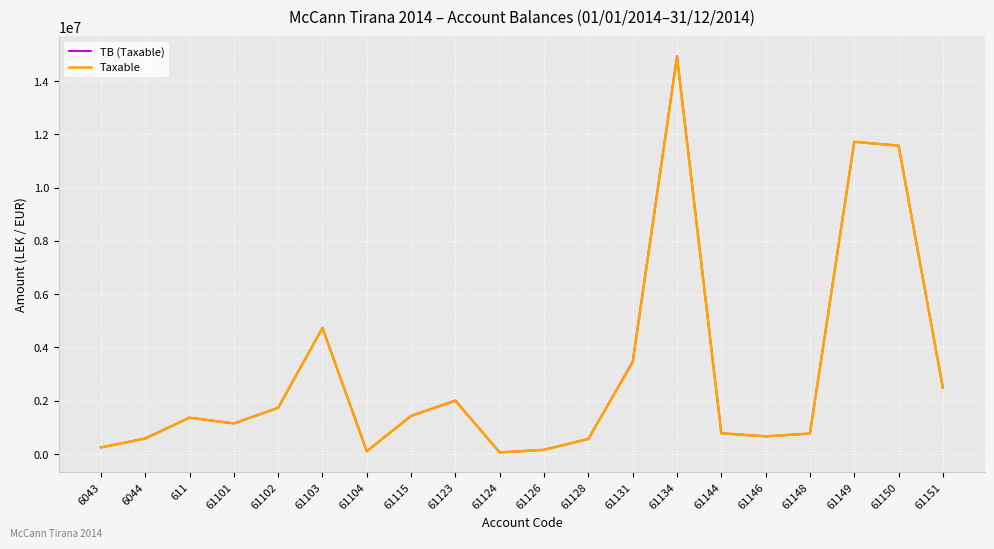

What is the total value across all series at 61115?

2867756.5